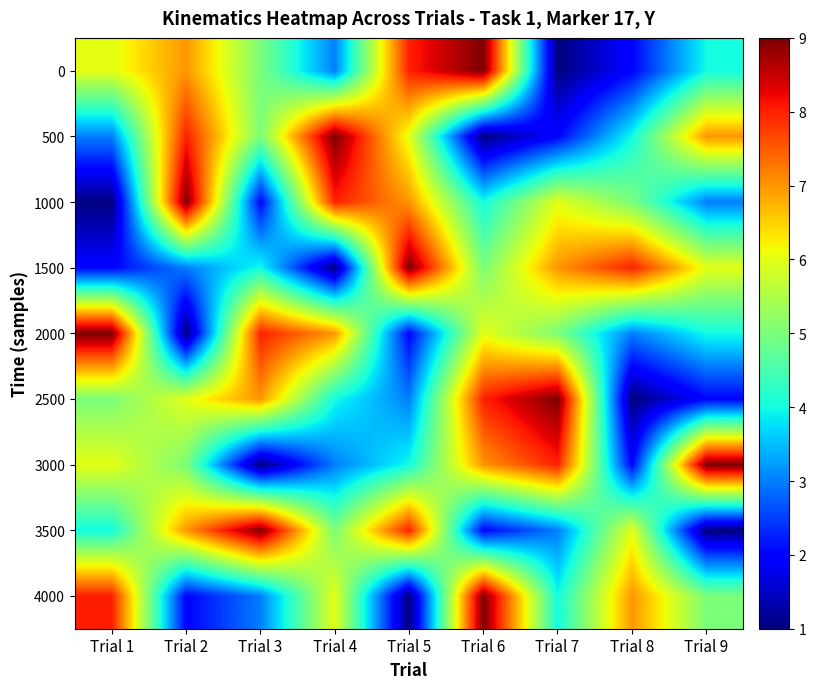

At which category is the sum across all series the highest?

Trial 6